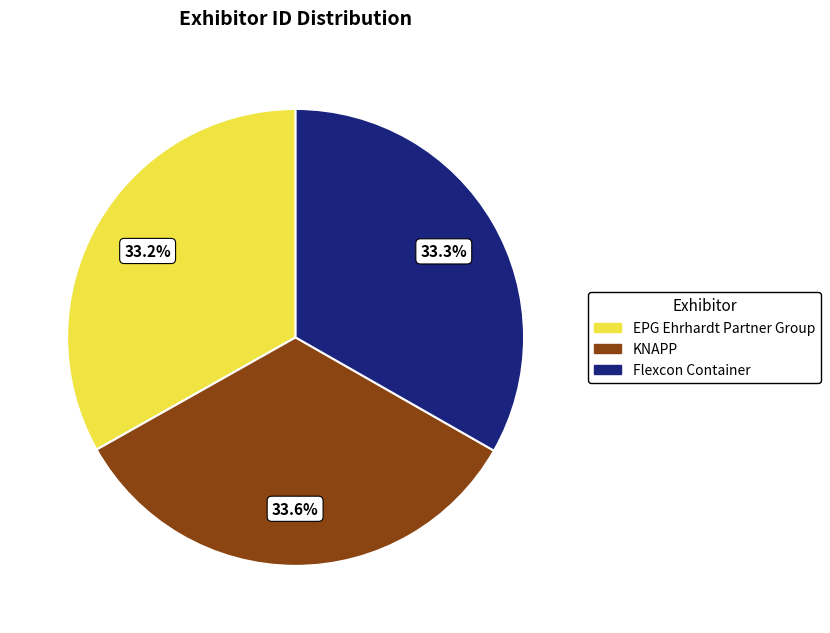

Approximately how many times larger is the value at EPG Ehrhardt Partner Group compared to Flexcon Container?

1.0